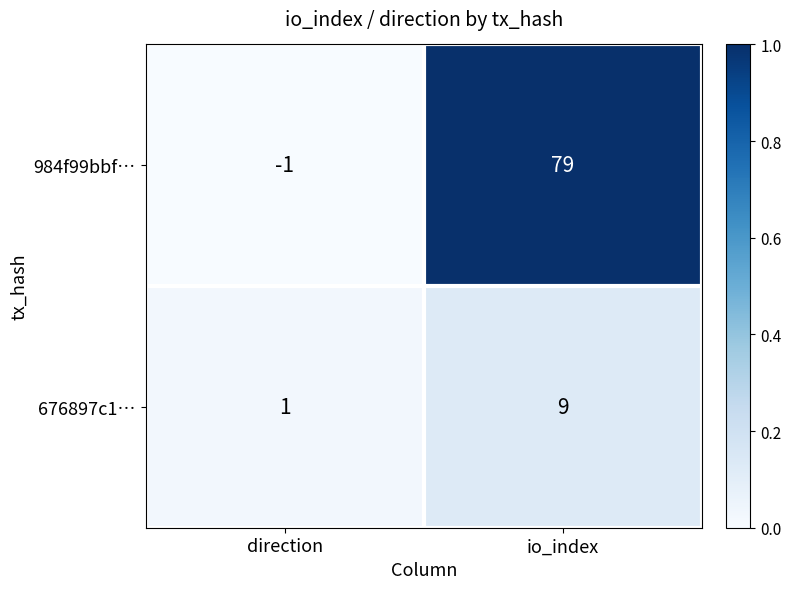

At which category is the sum across all series the highest?

io_index